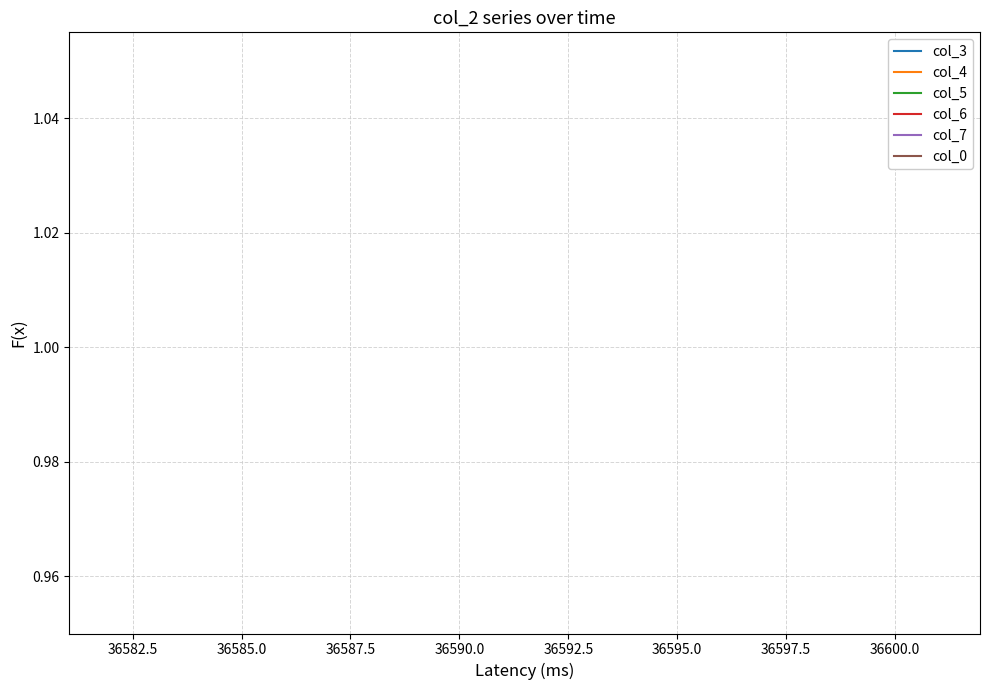

True or false: col_7 has more than 0 interior local peaks.

False